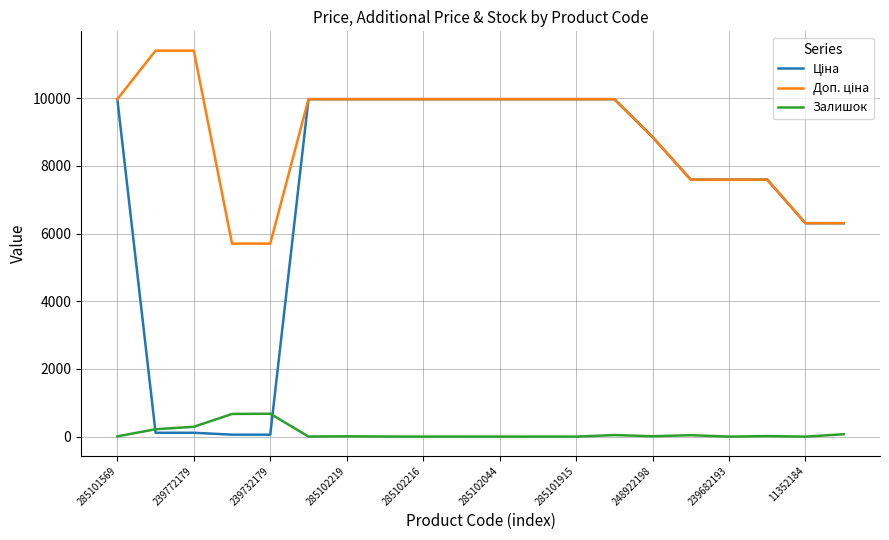

What is the maximum value shown in the chart?

11410.0